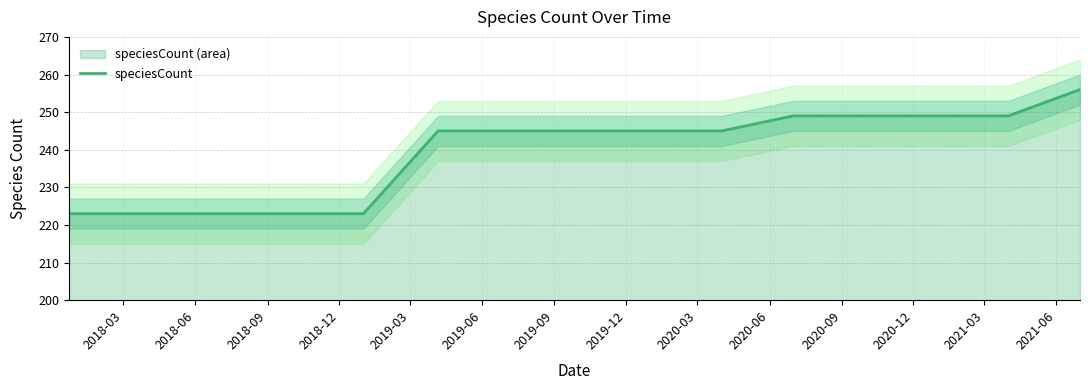

True or false: the data has more than 2 interior local peaks.

False